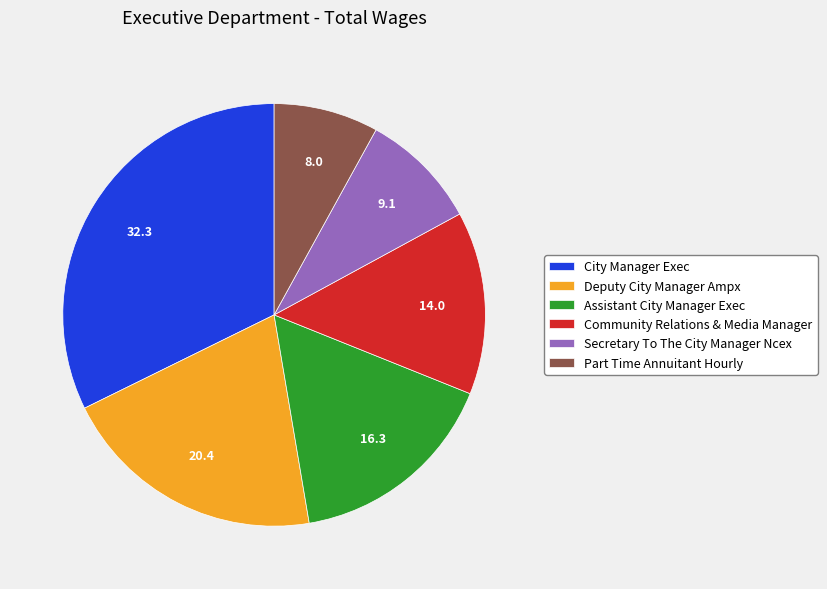

What is the ratio of the value at Assistant City Manager Exec to the value at Secretary To The City Manager Ncex?

1.8